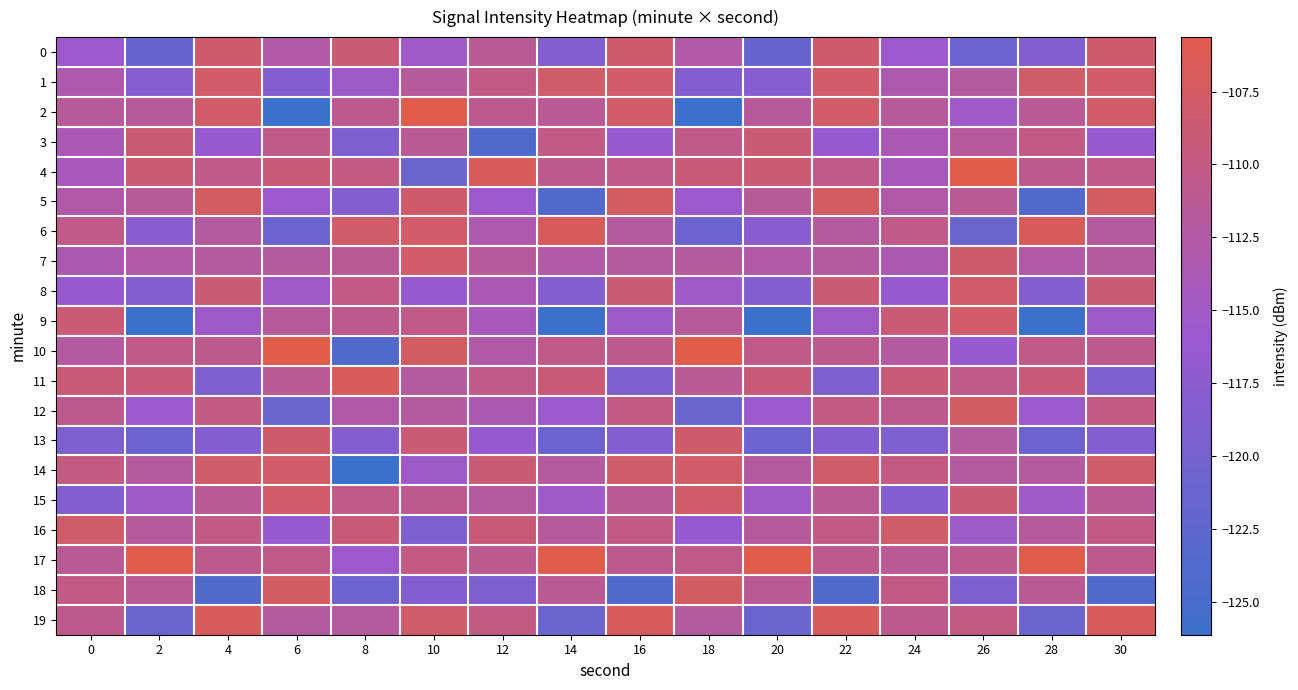

Reading left to right, list all the values displayed in this chart.

0: 0=-115.5	2=-121.6	4=-108.1	6=-112.7	8=-109.0	10=-115.2	12=-111.5	14=-118.5	16=-108.1	18=-112.7	20=-121.6	22=-108.1	24=-115.5	26=-120.9	28=-118.5	30=-108.1
1: 0=-113.3	2=-118.0	4=-107.8	6=-118.3	8=-115.4	10=-111.7	12=-110.2	14=-108.0	16=-107.8	18=-118.3	20=-118.0	22=-107.8	24=-113.3	26=-111.9	28=-108.0	30=-107.8
2: 0=-111.8	2=-111.8	4=-107.8	6=-126.1	8=-110.8	10=-105.6	12=-110.9	14=-111.5	16=-107.8	18=-126.1	20=-111.8	22=-107.8	24=-111.8	26=-115.2	28=-111.5	30=-107.8
3: 0=-113.7	2=-108.9	4=-116.2	6=-110.5	8=-119.0	10=-111.3	12=-123.8	14=-110.2	16=-116.2	18=-110.5	20=-108.9	22=-116.2	24=-113.7	26=-111.7	28=-110.2	30=-116.2
4: 0=-114.2	2=-108.7	4=-110.5	6=-109.2	8=-109.9	10=-121.1	12=-106.9	14=-110.9	16=-110.5	18=-109.2	20=-108.7	22=-110.5	24=-114.2	26=-105.6	28=-110.9	30=-110.5
5: 0=-112.8	2=-111.6	4=-107.5	6=-115.6	8=-118.5	10=-108.1	12=-115.5	14=-123.8	16=-107.5	18=-115.6	20=-111.6	22=-107.5	24=-112.8	26=-111.3	28=-123.8	30=-107.5
6: 0=-110.5	2=-117.7	4=-112.1	6=-120.9	8=-108.0	10=-107.8	12=-113.3	14=-106.9	16=-112.1	18=-120.9	20=-117.7	22=-112.1	24=-110.5	26=-121.1	28=-106.9	30=-112.1
7: 0=-113.4	2=-112.7	4=-112.1	6=-111.9	8=-111.5	10=-107.8	12=-111.8	14=-112.7	16=-112.1	18=-111.9	20=-112.7	22=-112.1	24=-113.4	26=-108.1	28=-112.7	30=-112.1
8: 0=-116.2	2=-118.3	4=-109.0	6=-115.2	8=-110.2	10=-116.2	12=-113.7	14=-118.3	16=-109.0	18=-115.2	20=-118.3	22=-109.0	24=-116.2	26=-107.8	28=-118.3	30=-109.0
9: 0=-109.0	2=-126.1	4=-115.4	6=-111.7	8=-110.9	10=-110.5	12=-114.2	14=-126.1	16=-115.4	18=-111.7	20=-126.1	22=-115.4	24=-109.0	26=-107.8	28=-126.1	30=-115.4
10: 0=-112.1	2=-110.5	4=-110.8	6=-105.6	8=-123.8	10=-107.5	12=-112.8	14=-110.5	16=-110.8	18=-105.6	20=-110.5	22=-110.8	24=-112.1	26=-116.2	28=-110.5	30=-110.8
11: 0=-109.2	2=-109.2	4=-119.0	6=-111.3	8=-106.9	10=-112.1	12=-110.5	14=-109.2	16=-119.0	18=-111.3	20=-109.2	22=-119.0	24=-109.2	26=-110.5	28=-109.2	30=-119.0
12: 0=-110.8	2=-115.6	4=-109.9	6=-121.1	8=-112.7	10=-112.1	12=-113.4	14=-115.6	16=-109.9	18=-121.1	20=-115.6	22=-109.9	24=-110.8	26=-107.5	28=-115.6	30=-109.9
13: 0=-119.0	2=-120.9	4=-118.5	6=-108.1	8=-118.3	10=-109.0	12=-116.2	14=-120.9	16=-118.5	18=-108.1	20=-120.9	22=-118.5	24=-119.0	26=-112.1	28=-120.9	30=-118.5
14: 0=-109.9	2=-111.9	4=-108.0	6=-107.8	8=-126.1	10=-115.4	12=-109.0	14=-111.9	16=-108.0	18=-107.8	20=-111.9	22=-108.0	24=-109.9	26=-112.1	28=-111.9	30=-108.0
15: 0=-118.5	2=-115.2	4=-111.5	6=-107.8	8=-110.5	10=-110.8	12=-112.1	14=-115.2	16=-111.5	18=-107.8	20=-115.2	22=-111.5	24=-118.5	26=-109.0	28=-115.2	30=-111.5
16: 0=-108.0	2=-111.7	4=-110.2	6=-116.2	8=-109.2	10=-119.0	12=-109.2	14=-111.7	16=-110.2	18=-116.2	20=-111.7	22=-110.2	24=-108.0	26=-115.4	28=-111.7	30=-110.2
17: 0=-111.5	2=-105.6	4=-110.9	6=-110.5	8=-115.6	10=-109.9	12=-110.8	14=-105.6	16=-110.9	18=-110.5	20=-105.6	22=-110.9	24=-111.5	26=-110.8	28=-105.6	30=-110.9
18: 0=-110.2	2=-111.3	4=-123.8	6=-107.5	8=-120.9	10=-118.5	12=-119.0	14=-111.3	16=-123.8	18=-107.5	20=-111.3	22=-123.8	24=-110.2	26=-119.0	28=-111.3	30=-123.8
19: 0=-110.9	2=-121.1	4=-106.9	6=-112.1	8=-111.9	10=-108.0	12=-109.9	14=-121.1	16=-106.9	18=-112.1	20=-121.1	22=-106.9	24=-110.9	26=-109.9	28=-121.1	30=-106.9